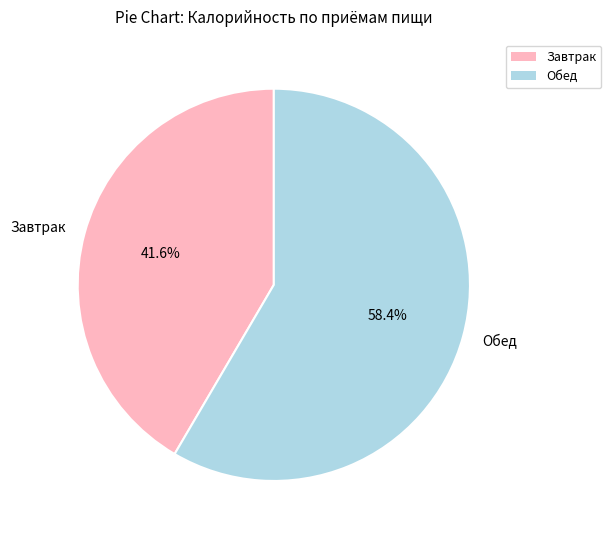

What is the majority slice?

Обед